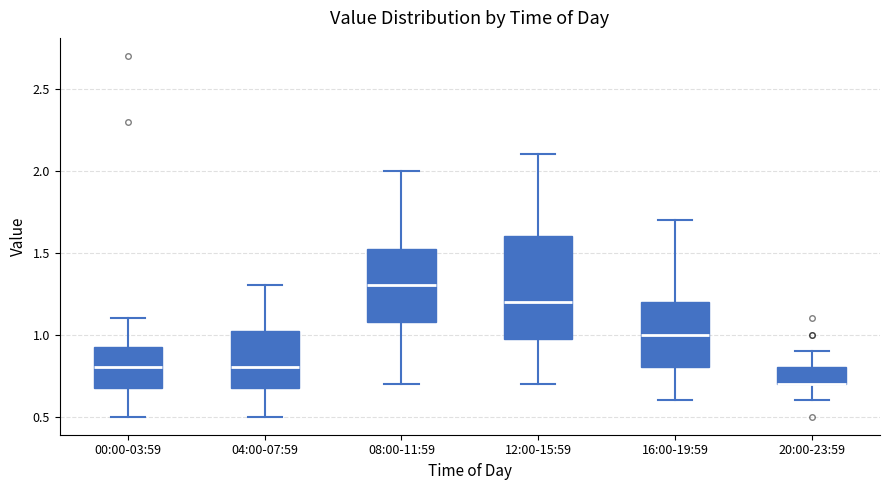

Reading left to right, transcribe this box plot: for each box, give where its median line is, the range the box spans, and where its two whiskers end, as read against the y-axis. The values are not printed on the chart, so give them approximately, as read against the axis.

00:00-03:59: median 0.80, box 0.70 to 0.95, whiskers 0.50 to 1.10
04:00-07:59: median 0.80, box 0.70 to 1.05, whiskers 0.50 to 1.30
08:00-11:59: median 1.30, box 1.10 to 1.55, whiskers 0.70 to 2.00
12:00-15:59: median 1.20, box 1.00 to 1.60, whiskers 0.70 to 2.10
16:00-19:59: median 1.00, box 0.80 to 1.20, whiskers 0.60 to 1.70
20:00-23:59: median 0.70 (drawn on the box's lower edge), box 0.70 to 0.80, whiskers 0.60 to 0.90